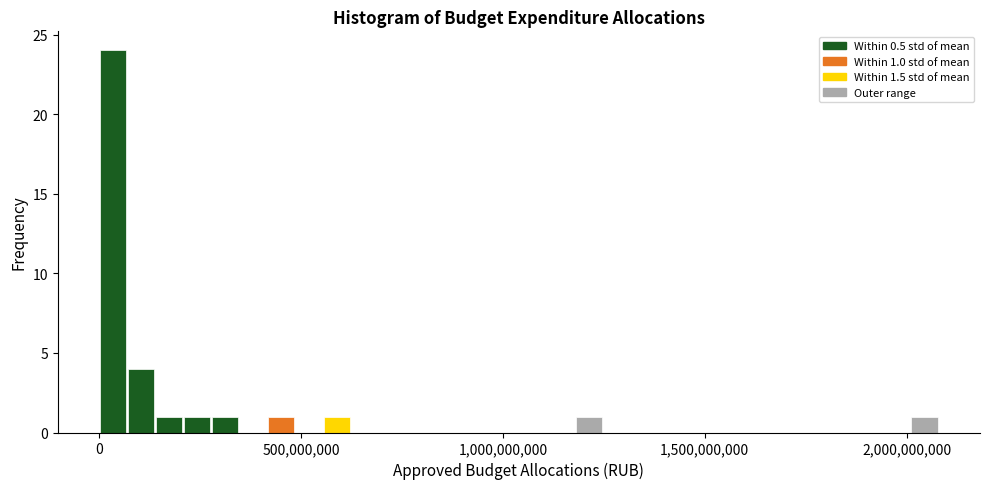

Around what value on the x-axis is the tallest bar? Give the approximate position of its centre, as read against the axis.

50000000